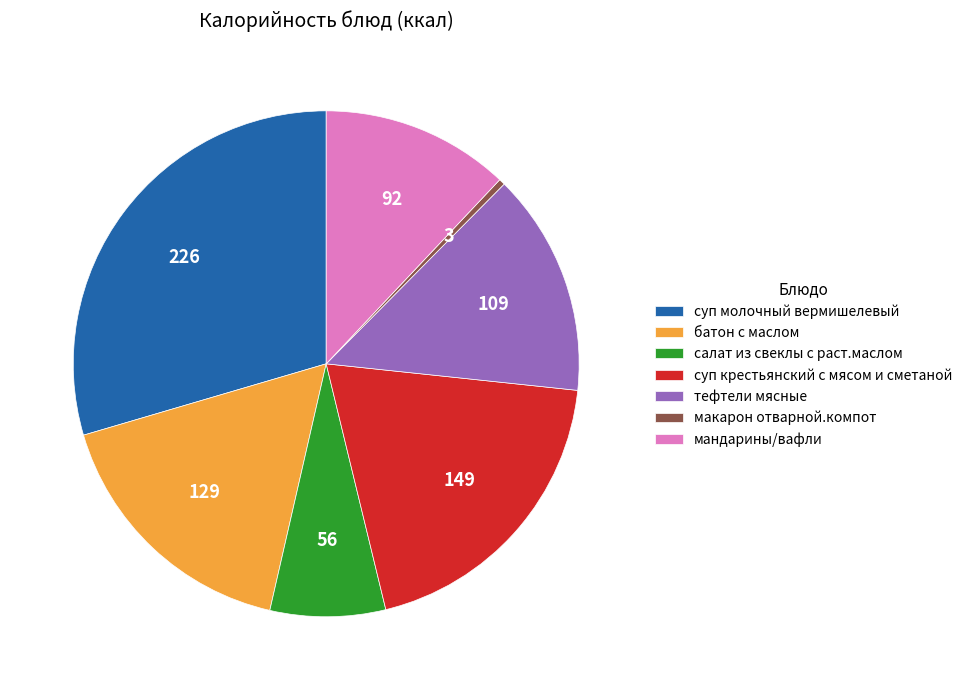

What is the smallest slice in the pie chart?

макарон отварной.компот